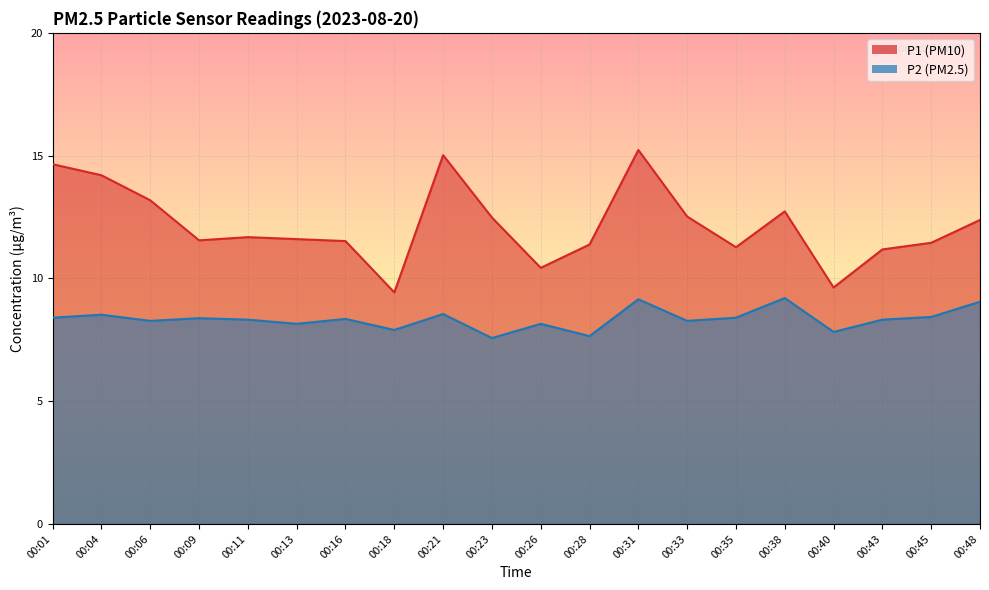

What is the maximum value shown in the chart?

15.2